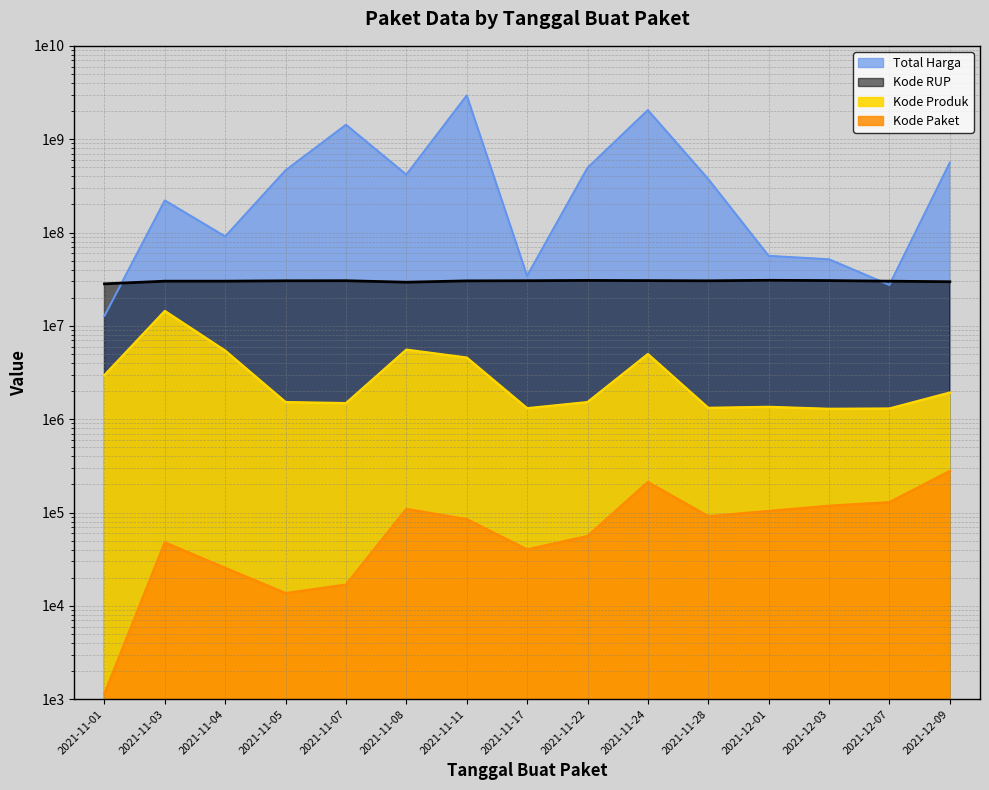

True or false: Kode Paket and Kode RUP cross at least once.

False